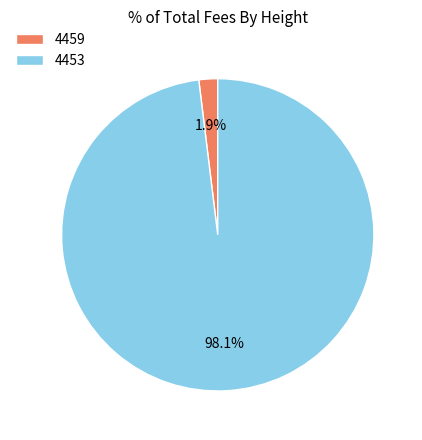

How many segments does this pie chart have?

2